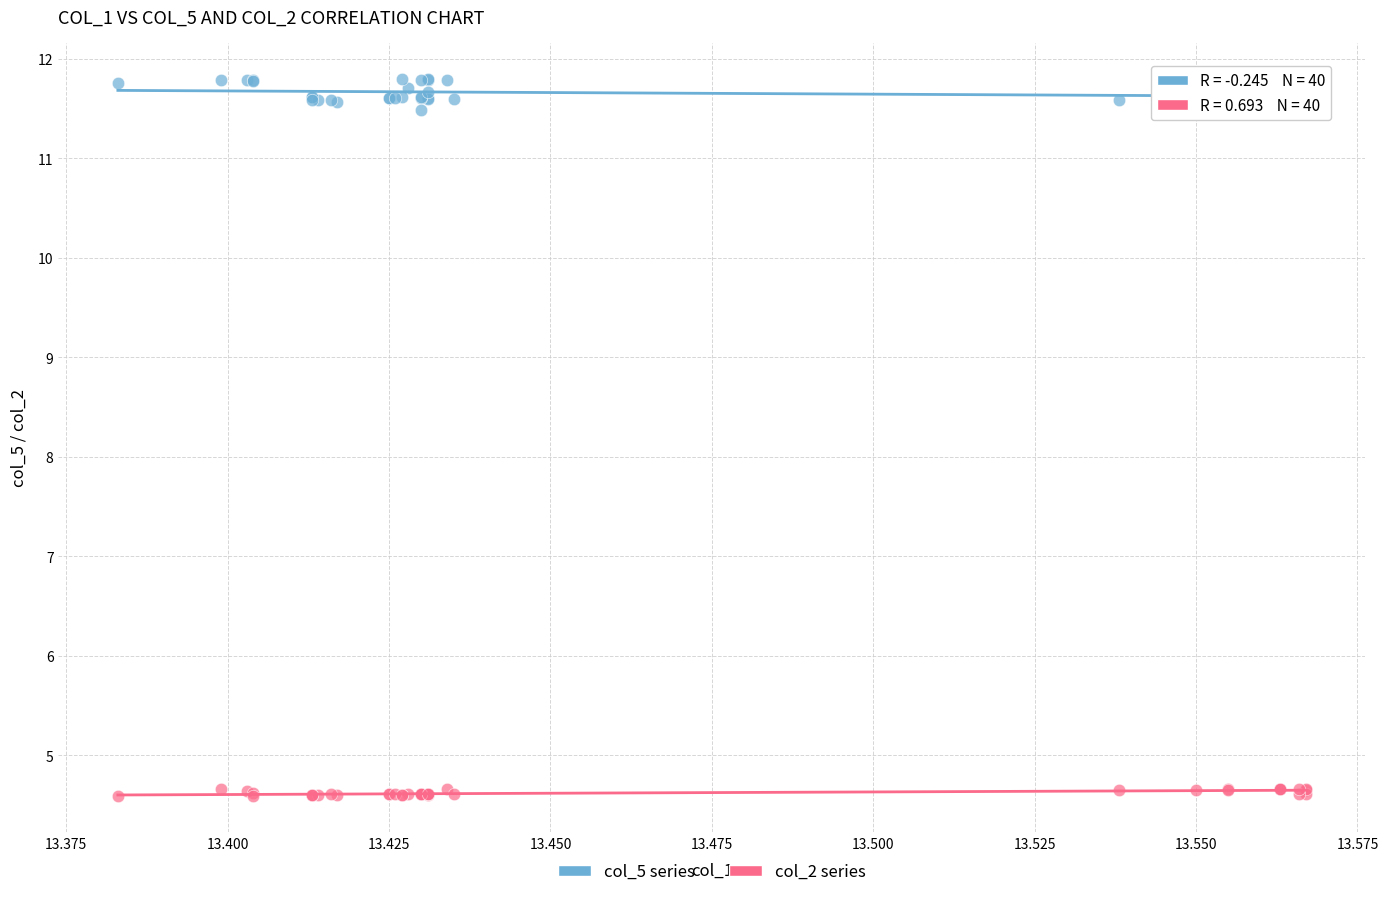

What are all the series names shown in the legend?

col_5 series, col_2 series